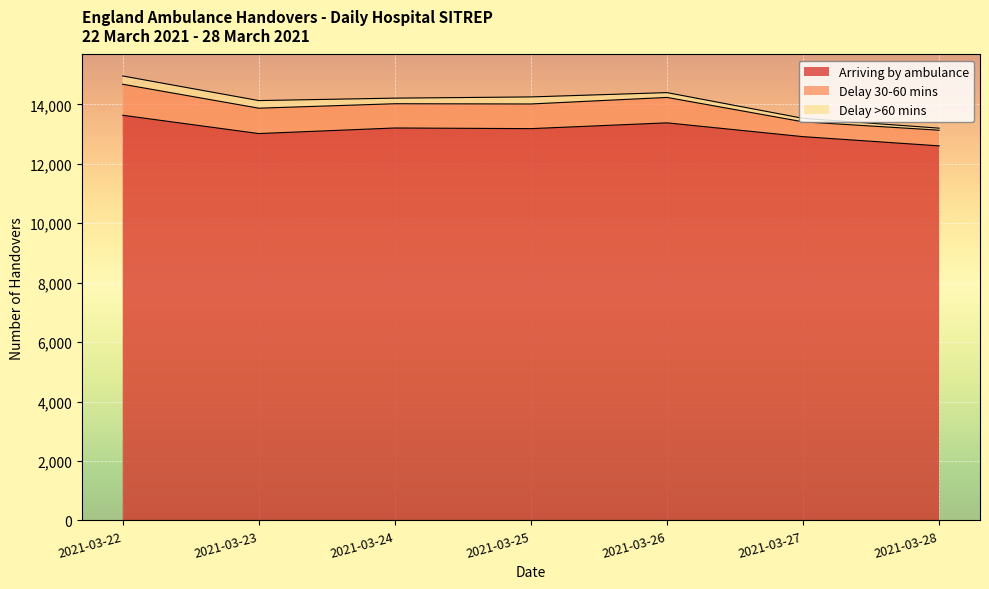

Where is the first local minimum for Arriving by ambulance?

2021-03-23